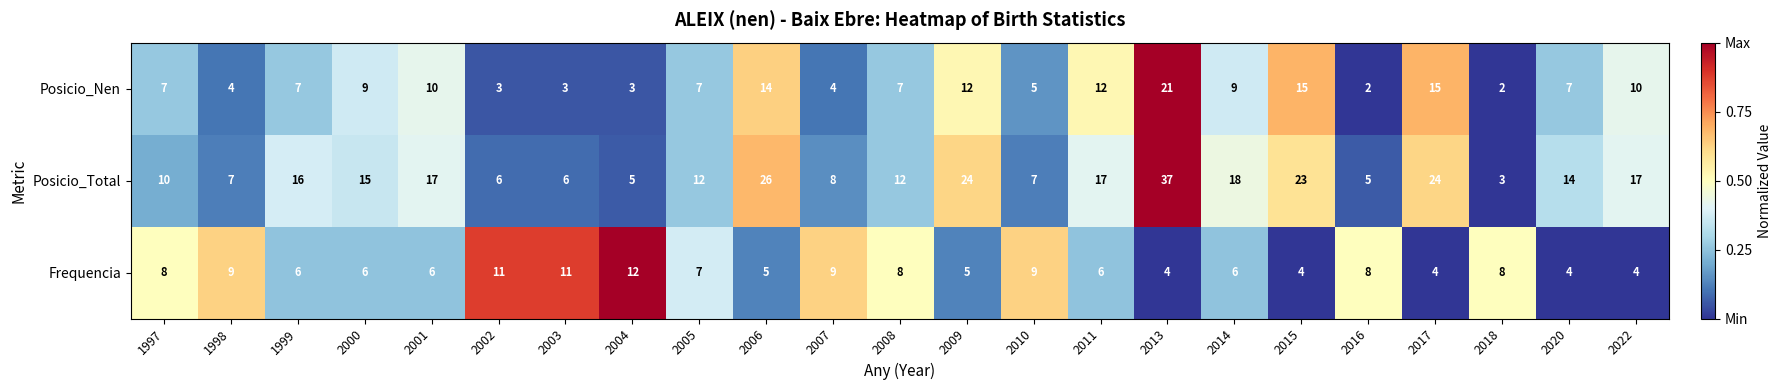

Is it true that Posicio_Total equals 19 at 2008?

False